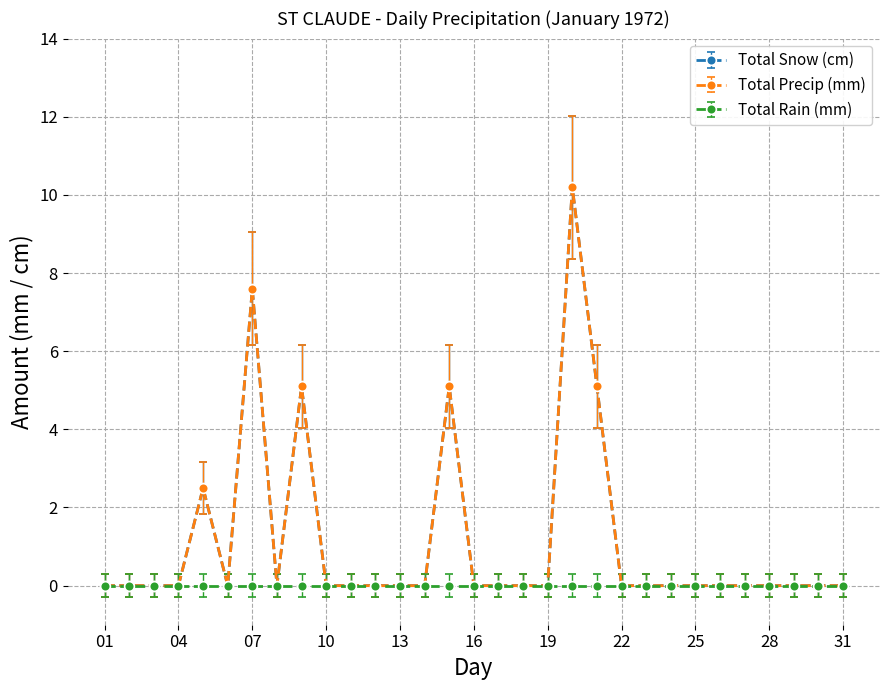

At which category does Total Snow (cm) reach its first local peak?

05